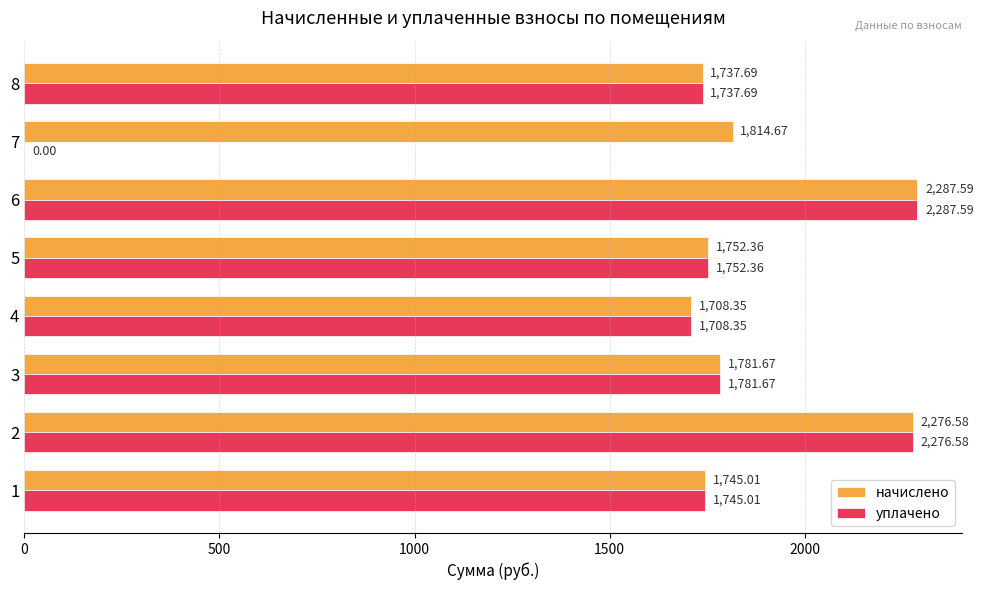

Which series changed the most between 7 and 8?

уплачено